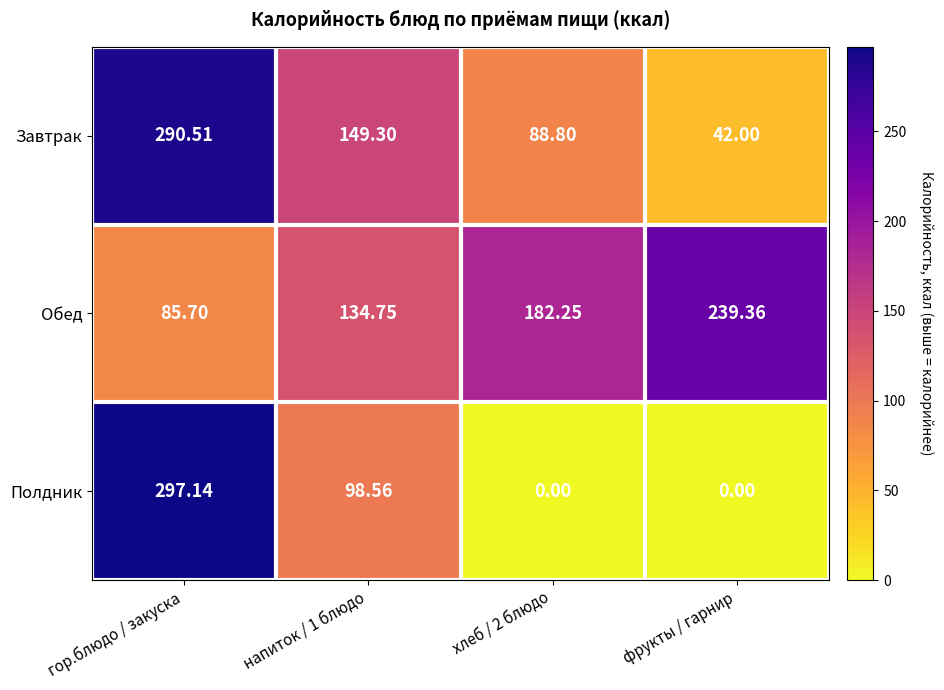

How many data points in Полдник are less than 98?

2